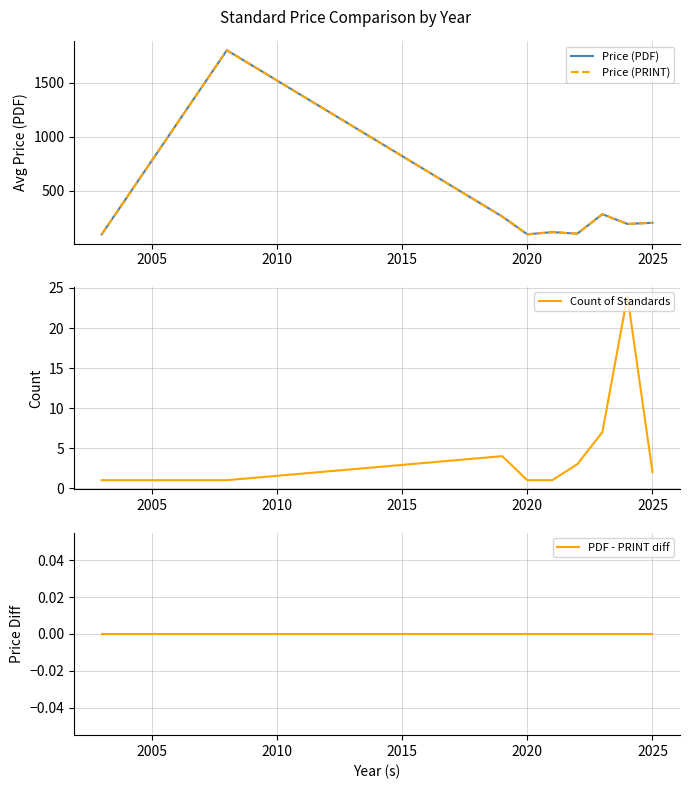

True or false: Price (PDF) and Count of Standards intersect in this chart.

False